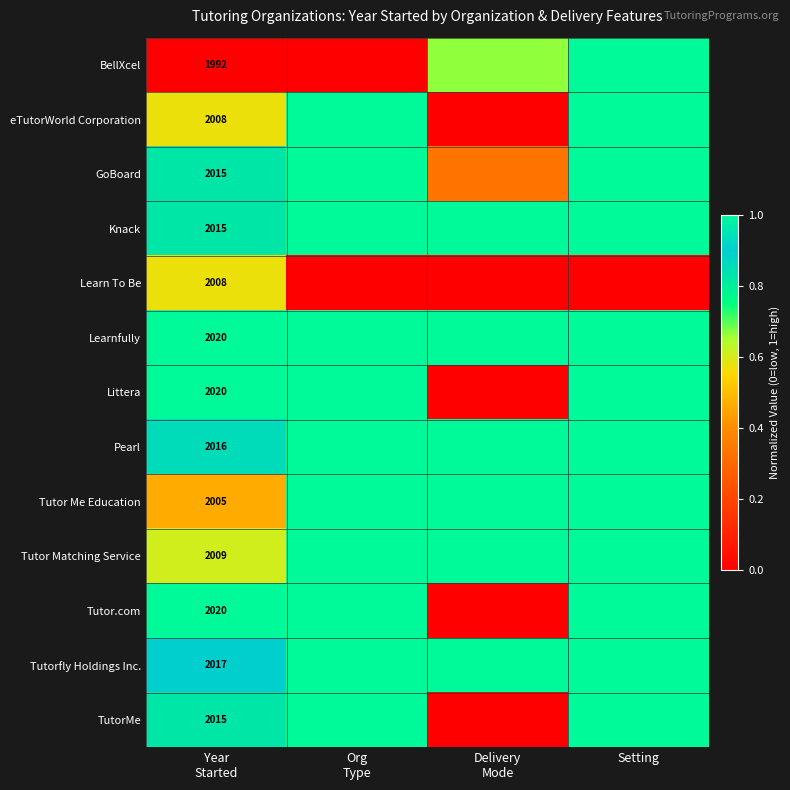

At Delivery Mode, list the series in order from largest to smallest.

Knack, Learnfully, Pearl, Tutor Me Education, Tutor Matching Service, Tutorfly Holdings Inc., BellXcel, GoBoard, eTutorWorld Corporation, Learn To Be, Littera, Tutor.com, TutorMe